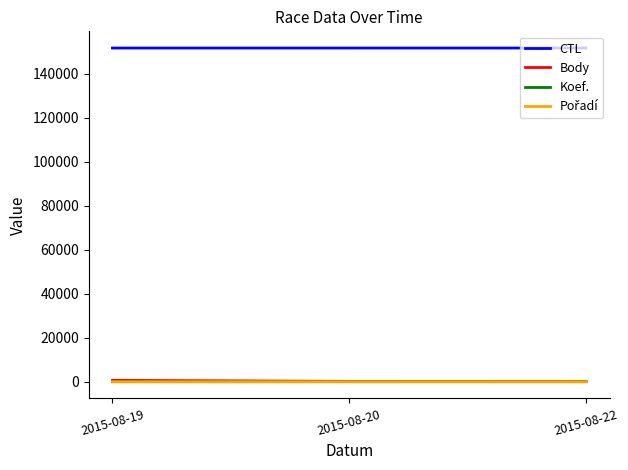

Read the CTL value at 2015-08-19.

151616